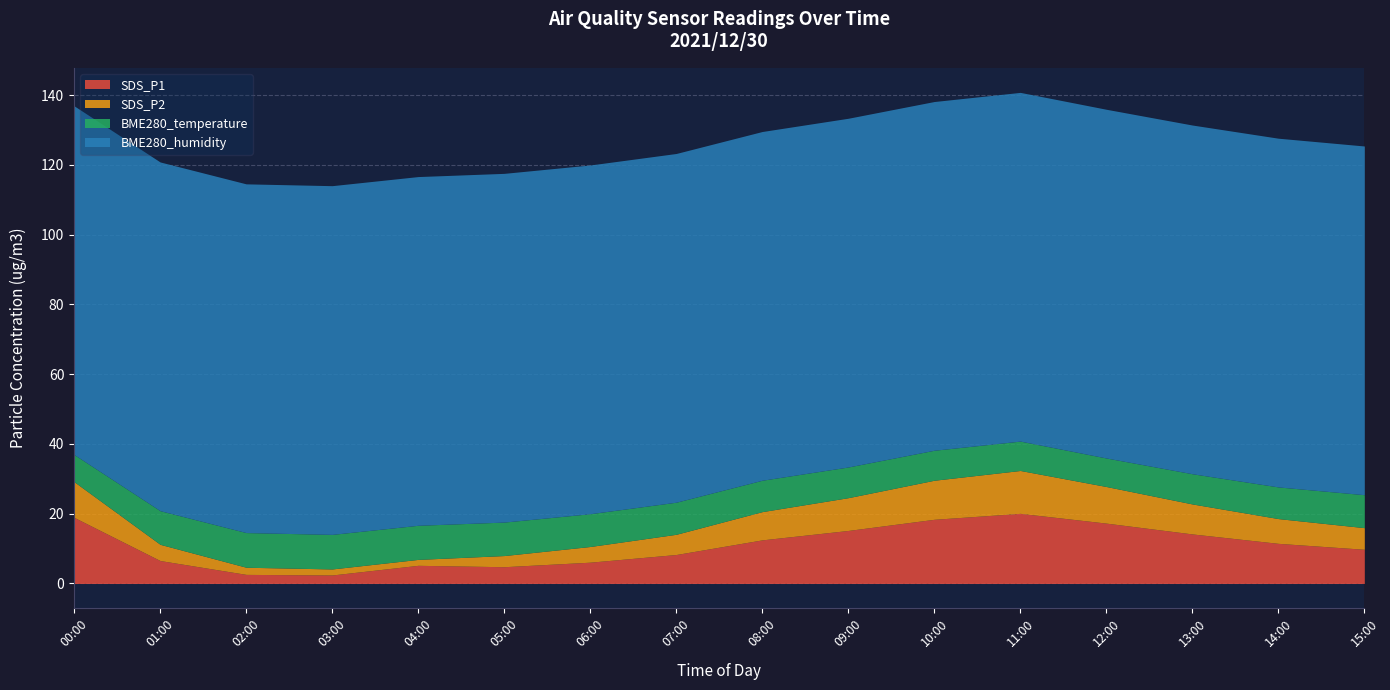

What is the sum of all SDS_P1 values?

173.9